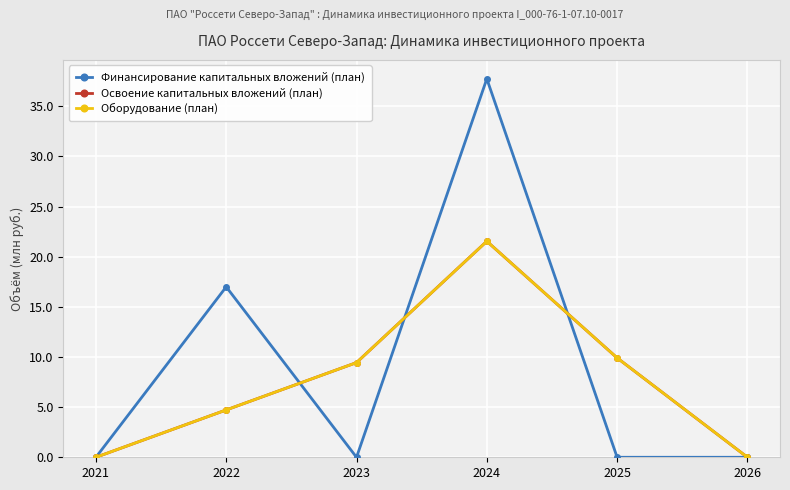

List the series in order of their peak value, lowest first.

Освоение капитальных вложений (план), Оборудование (план), Финансирование капитальных вложений (план)